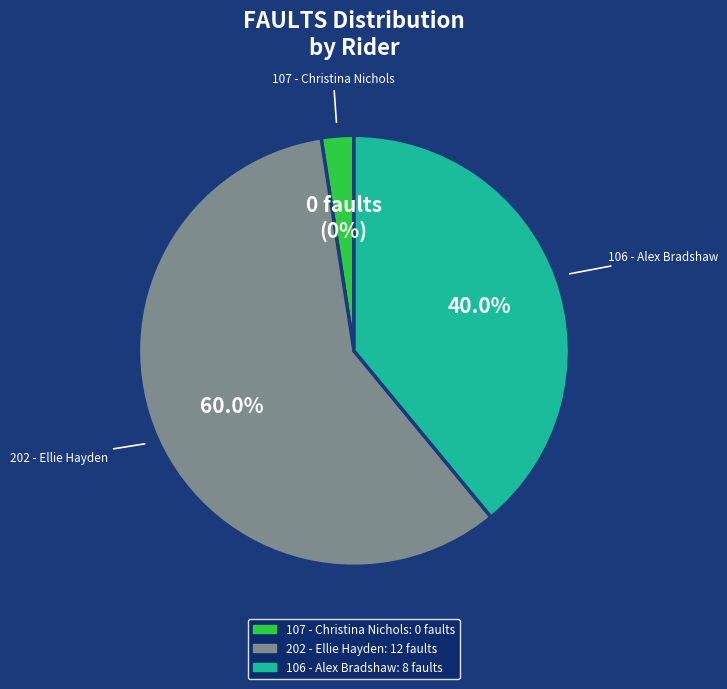

Which has a higher value, 107 - Christina Nichols or 106 - Alex Bradshaw?

106 - Alex Bradshaw